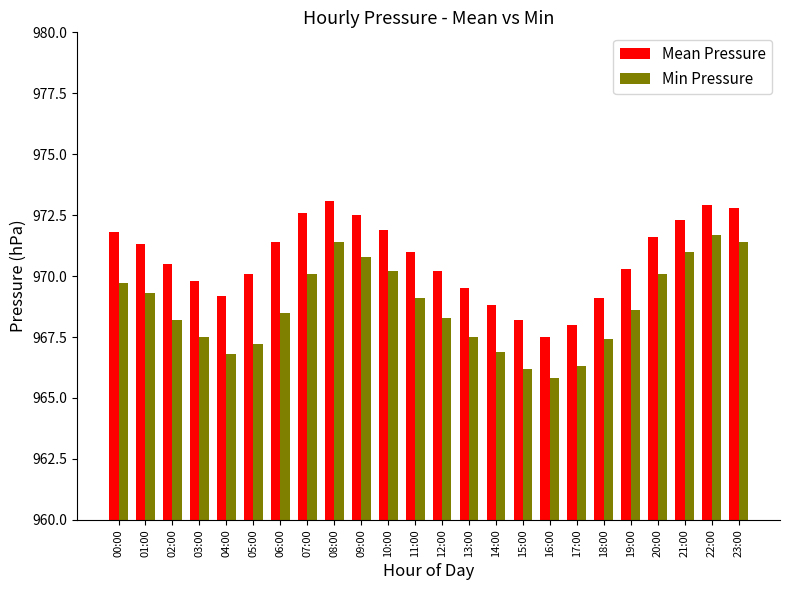

How many data points does each series have?

24